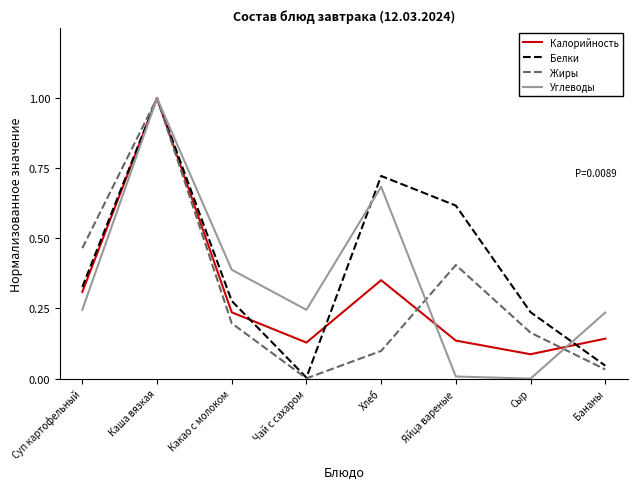

What position from the right is Каша вязкая?

7